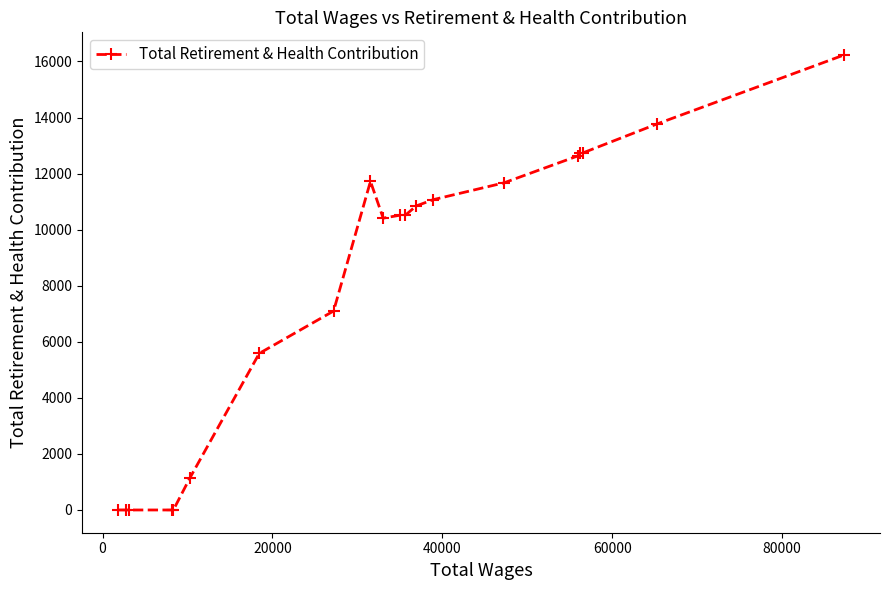

What is the value of the 6th point from the left?

1147.1